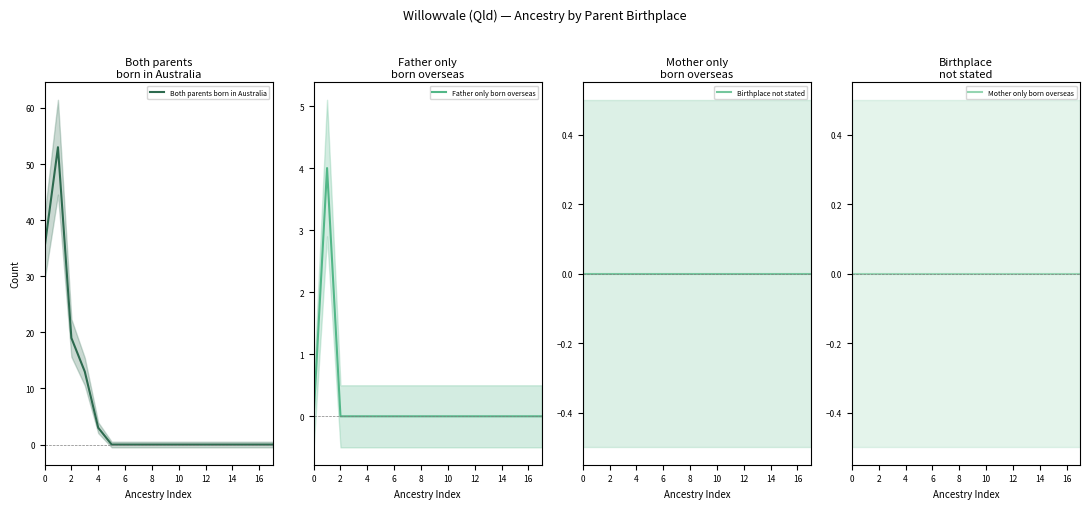

Which category has the lowest value across all series?

10